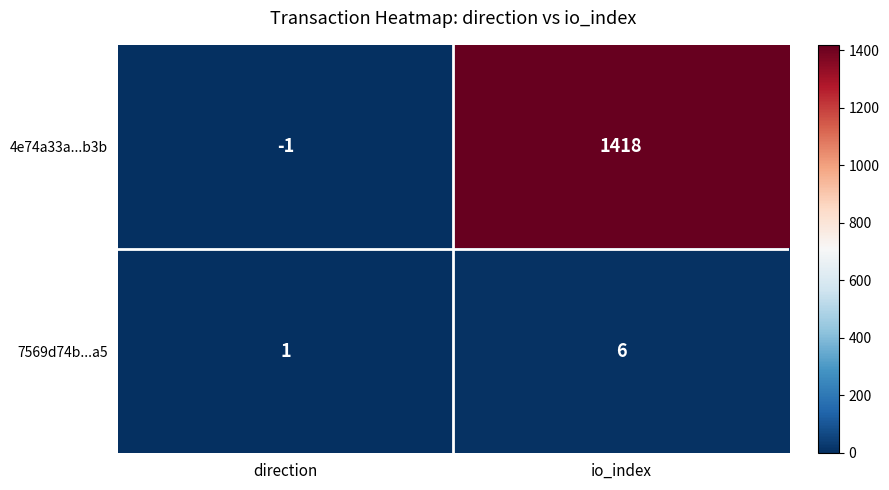

What is the approximate value of 4e74a33a...b3b at io_index?

1418